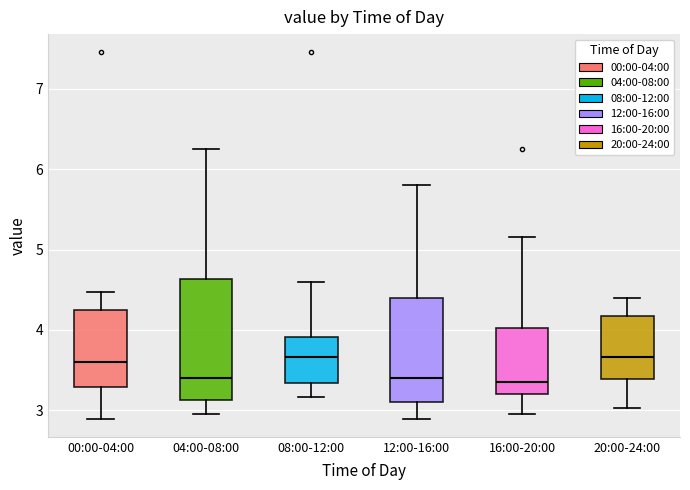

Which box is the tallest, from its lower edge to its upper edge?

04:00-08:00